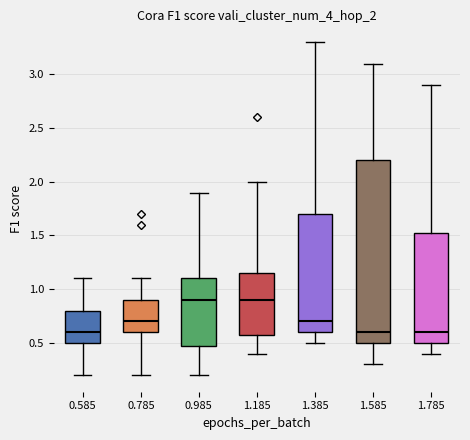

Reading left to right, read every box against the y-axis: the position of its median line, the range the box covers, and the ends of its whiskers. The values are not printed on the chart, so give them approximately, as read against the axis.

0.585: median 0.60, box 0.50 to 0.80, whiskers 0.20 to 1.10
0.785: median 0.70, box 0.60 to 0.90, whiskers 0.20 to 1.10
0.985: median 0.90, box 0.50 to 1.10, whiskers 0.20 to 1.90
1.185: median 0.90, box 0.60 to 1.15, whiskers 0.40 to 2.00
1.385: median 0.70, box 0.60 to 1.70, whiskers 0.50 to 3.30
1.585: median 0.60, box 0.50 to 2.20, whiskers 0.30 to 3.10
1.785: median 0.60, box 0.50 to 1.55, whiskers 0.40 to 2.90